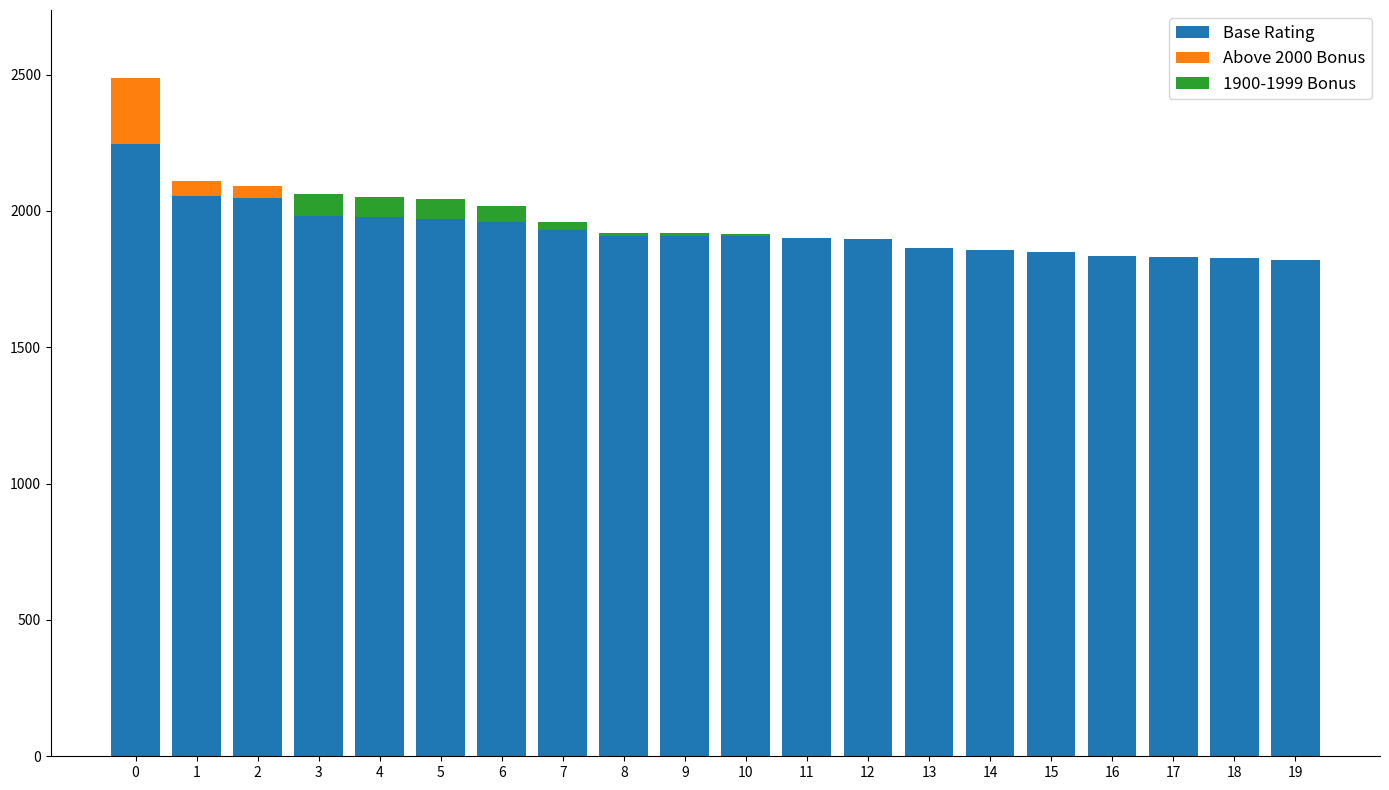

How many series are shown in this chart?

3